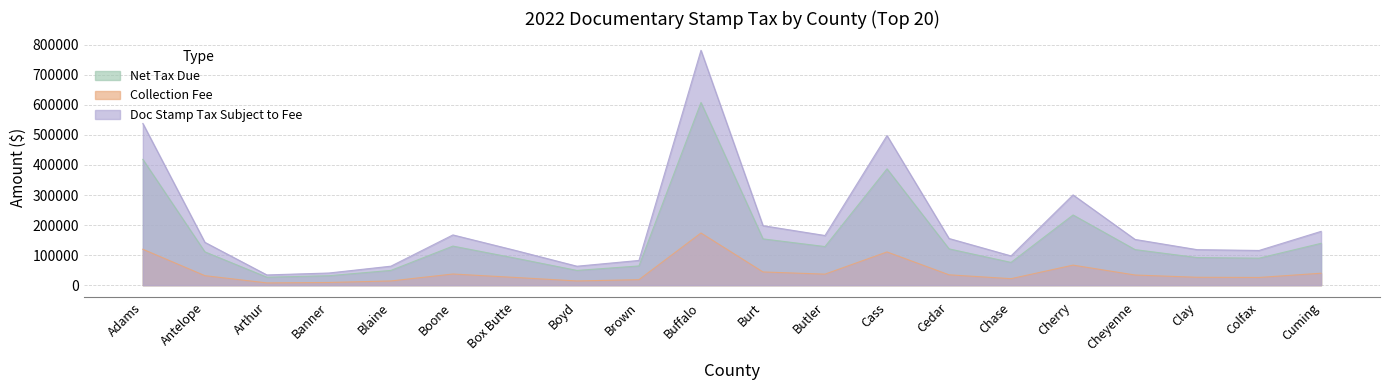

True or false: Collection Fee has a value of 49857.3 at Butler.

False